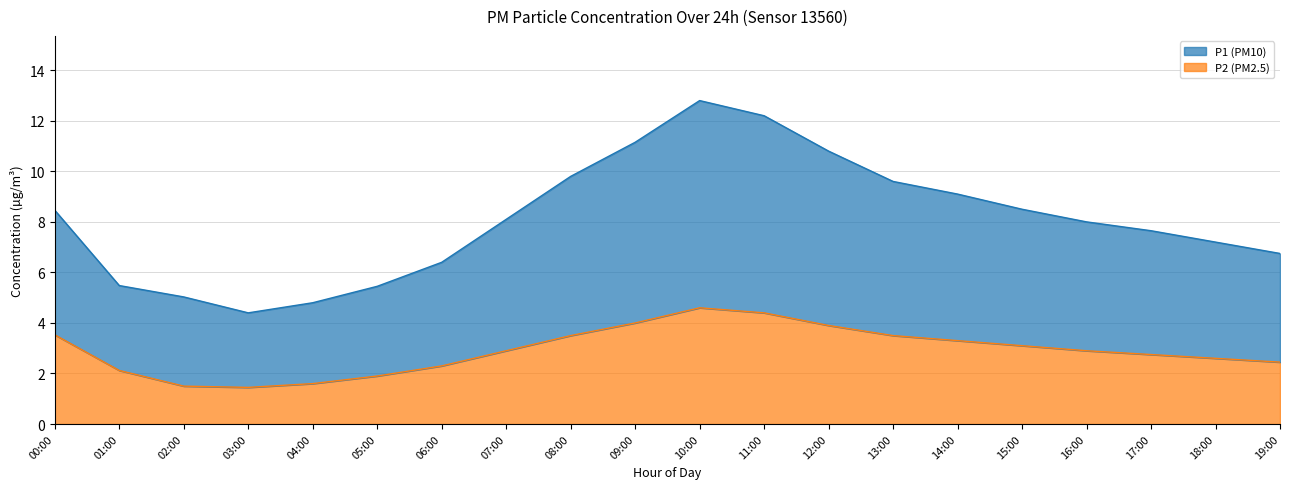

At how many categories does at least one series exceed 3?

20